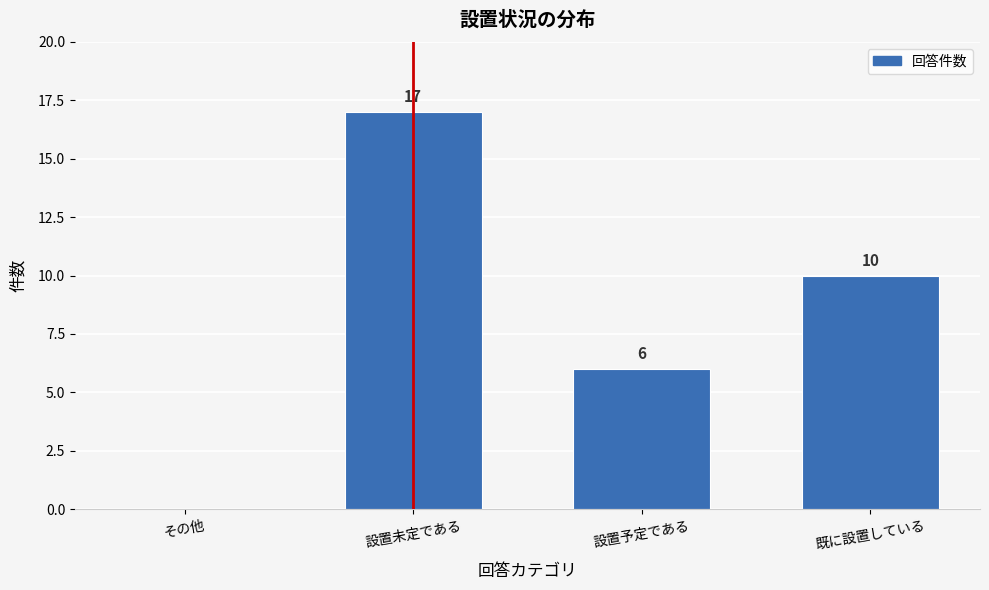

Reading left to right, list all the values displayed in this chart.

その他=0	設置未定である=17	設置予定である=6	既に設置している=10